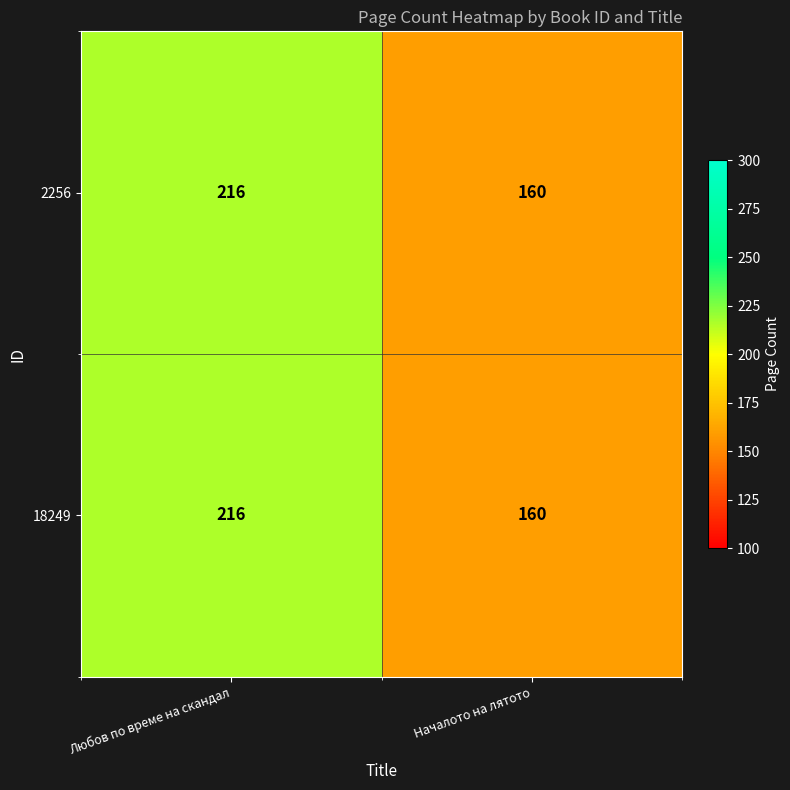

What is the total value across all series at Любов по време на скандал?

432